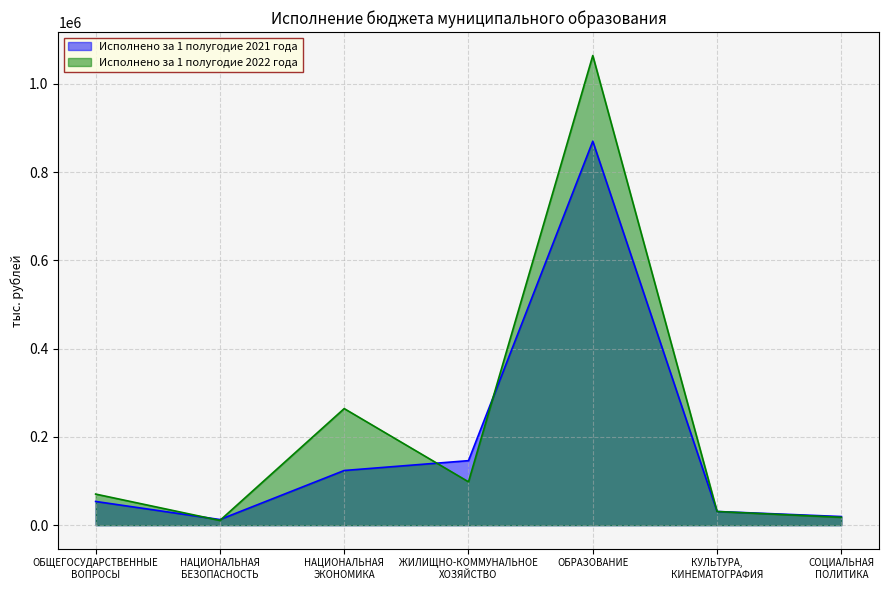

What is the approximate value of Исполнено за 1 полугодие 2021 года at ОБРАЗОВАНИЕ?

870250.9